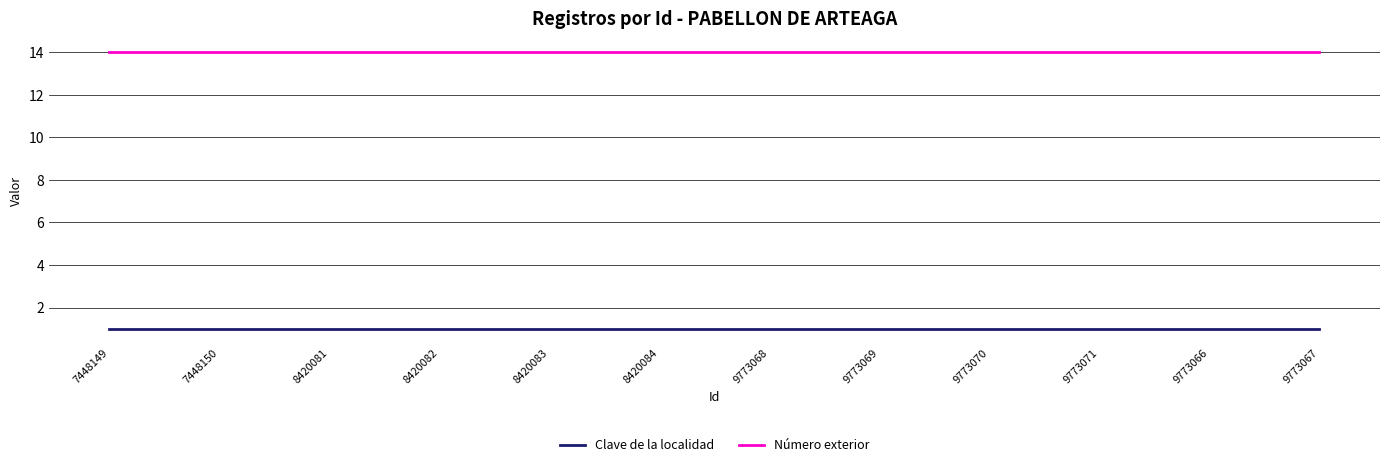

True or false: Clave de la localidad and Número exterior cross at least once.

False